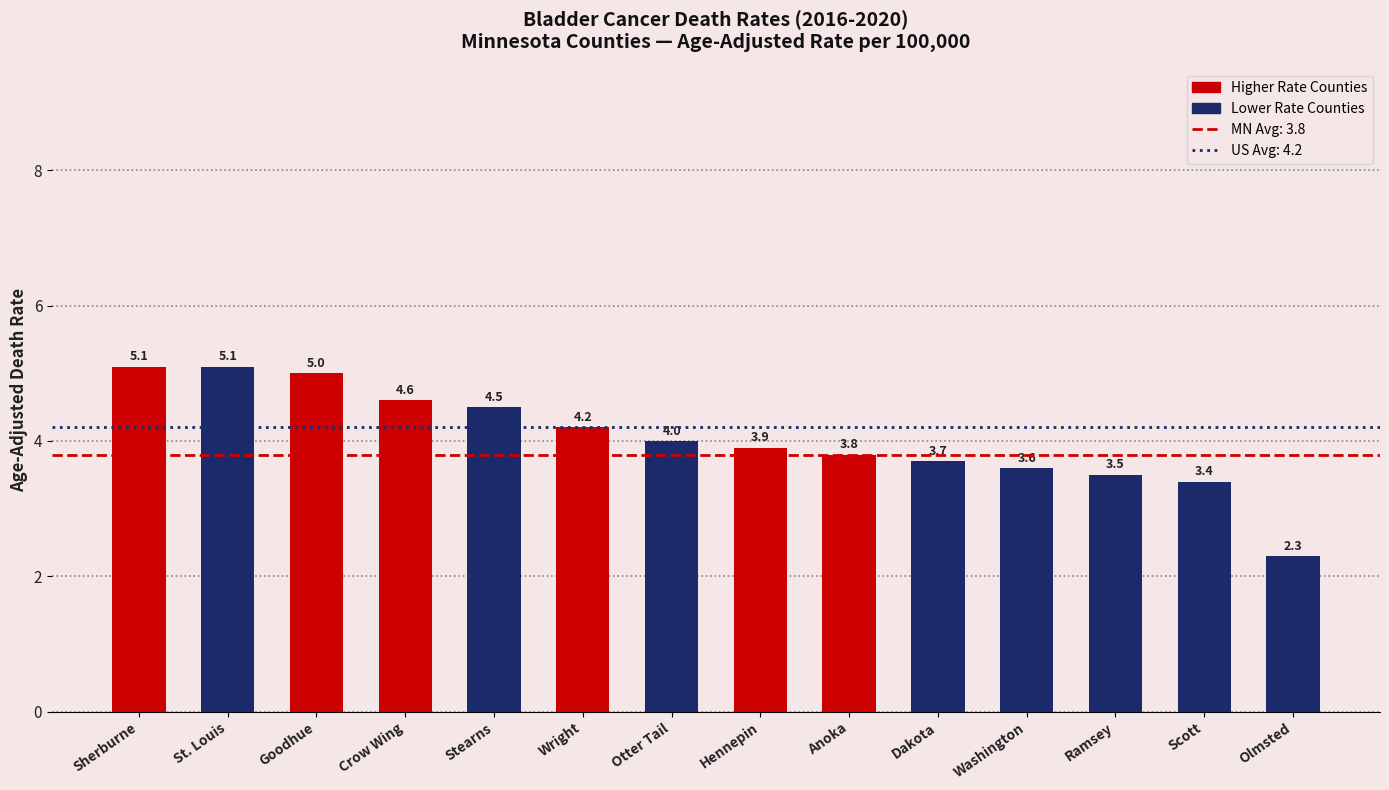

Does the chart contain stacked bars?

No